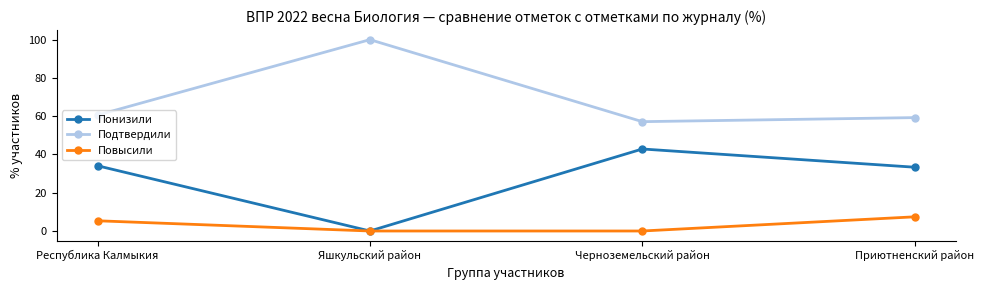

What is the spread (max minus min) of values at Яшкульский район?

100.0